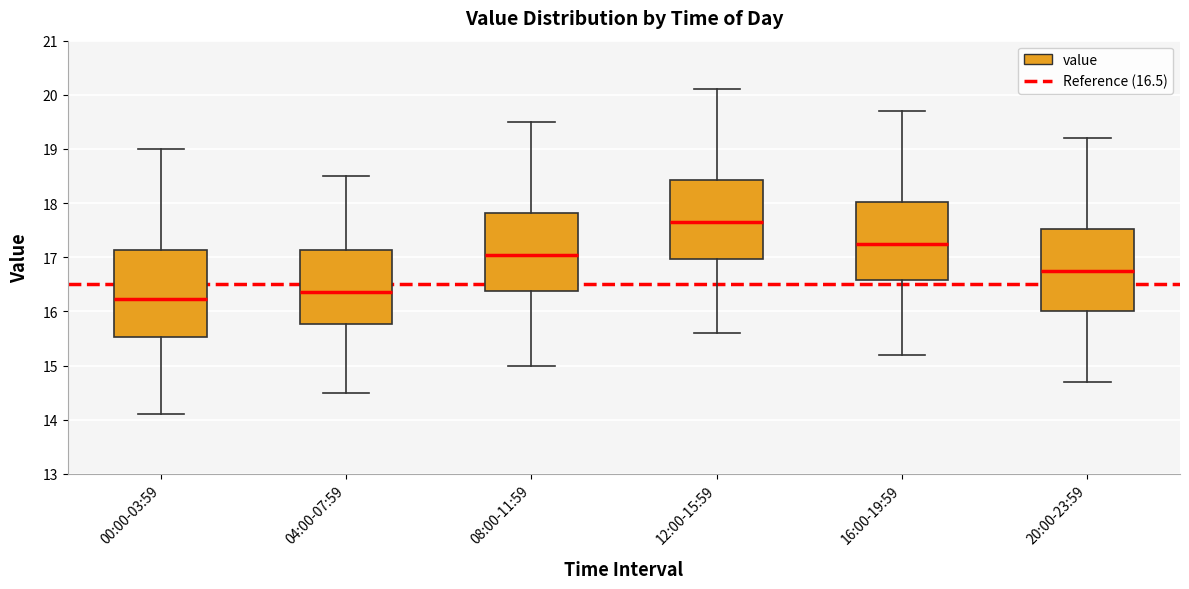

Reading left to right, transcribe this box plot: for each box, give where its median line is, the range the box spans, and where its two whiskers end, as read against the y-axis. The values are not printed on the chart, so give them approximately, as read against the axis.

00:00-03:59: median 16.2, box 15.5 to 17.1, whiskers 14.1 to 19.0
04:00-07:59: median 16.4, box 15.8 to 17.1, whiskers 14.5 to 18.5
08:00-11:59: median 17.1, box 16.4 to 17.8, whiskers 15.0 to 19.5
12:00-15:59: median 17.7, box 17.0 to 18.4, whiskers 15.6 to 20.1
16:00-19:59: median 17.3, box 16.6 to 18.0, whiskers 15.2 to 19.7
20:00-23:59: median 16.8, box 16.0 to 17.5, whiskers 14.7 to 19.2